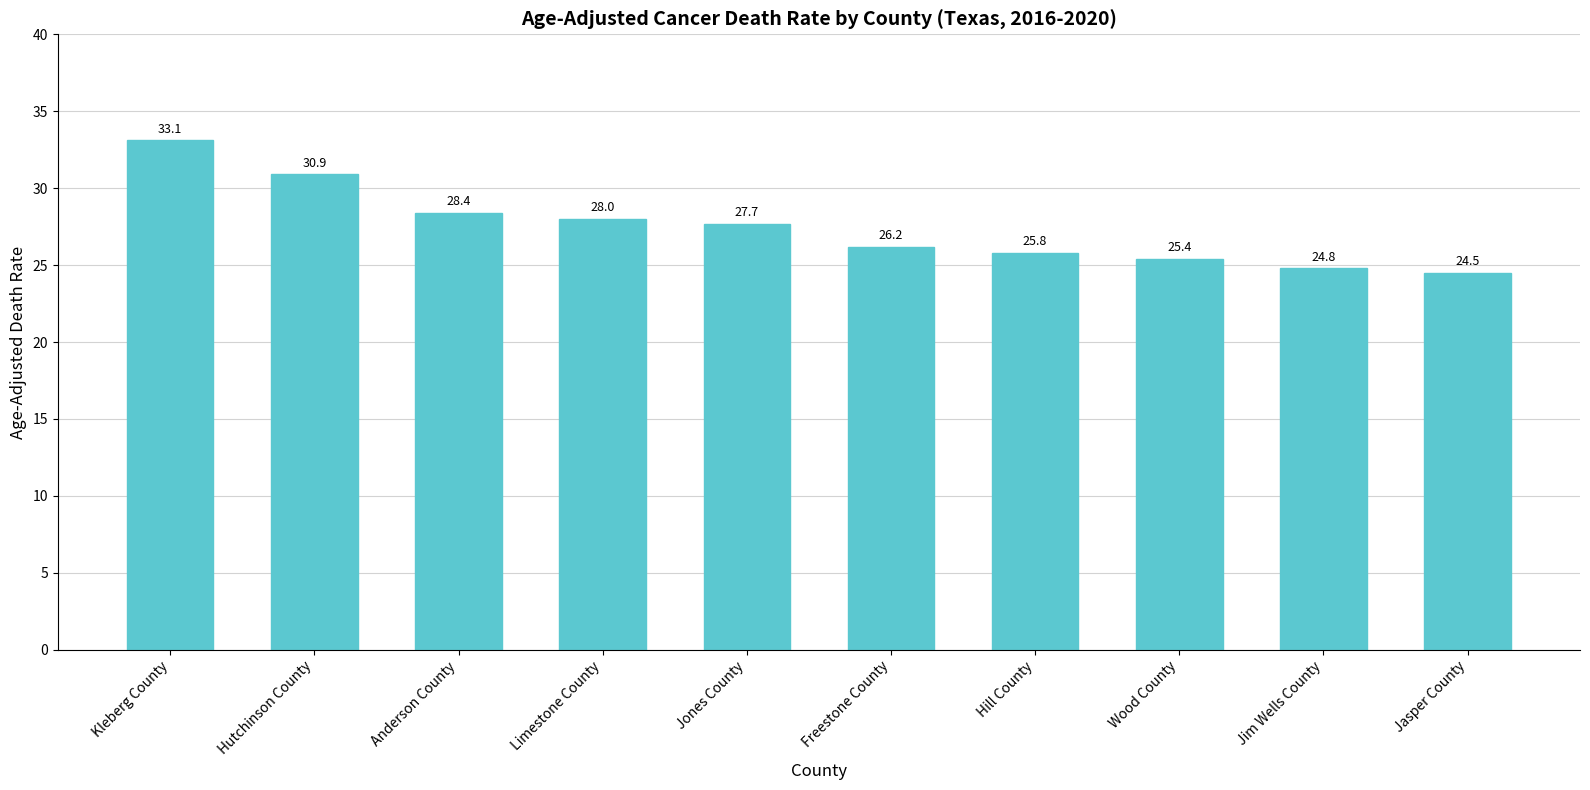

Reading left to right, transcribe all the data shown in this chart.

33.1	30.9	28.4	28.0	27.7	26.2	25.8	25.4	24.8	24.5